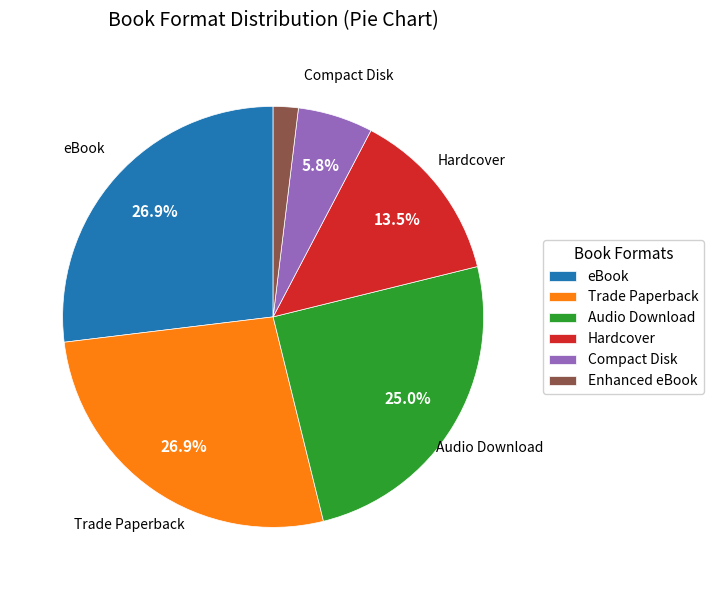

What portion of the pie excludes Hardcover?

86.5%